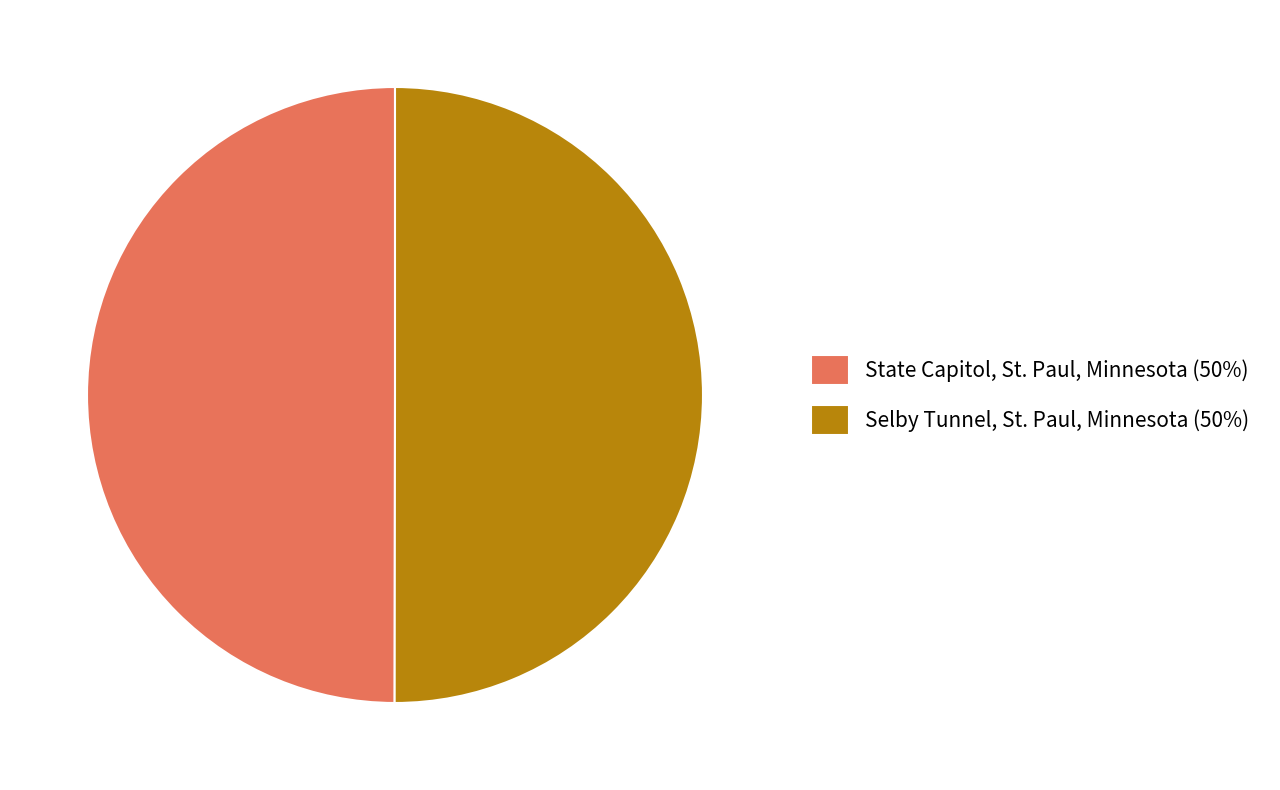

The Selby Tunnel, St. Paul, Minnesota (50%) slice represents 50% of the pie. True or false?

True